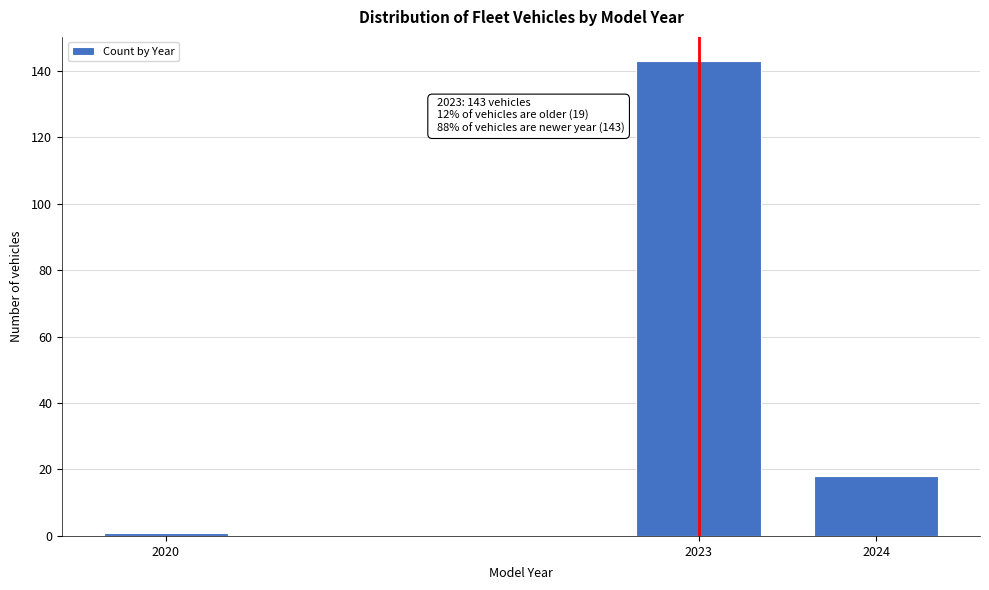

Reading left to right, list all the values displayed in this chart.

1	143	18